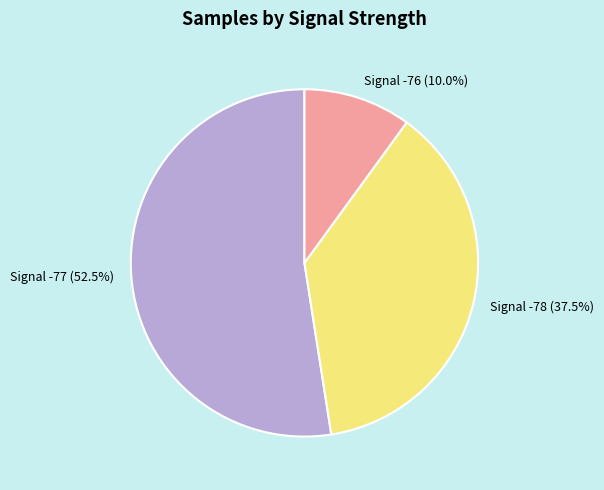

Is the sum of Signal -78 and Signal -76 greater than half?

No